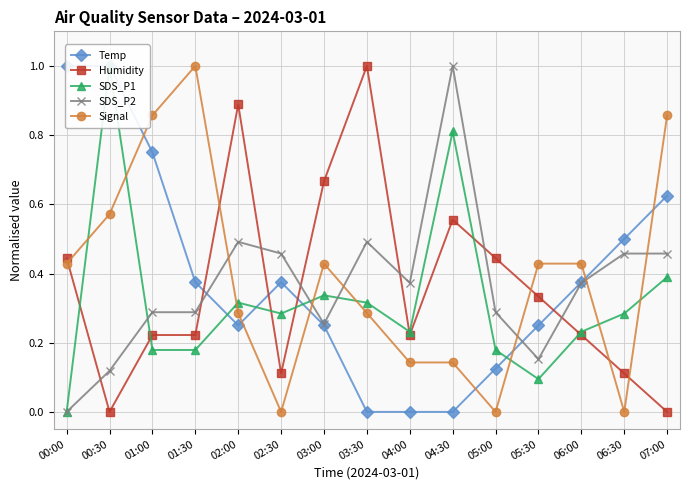

At which label does SDS_P2 reach its minimum?

00:00